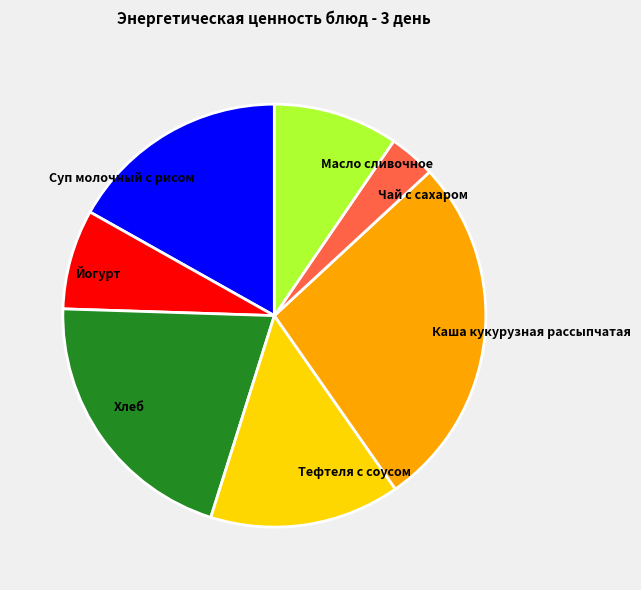

What is the smallest slice in the pie chart?

Чай с сахаром